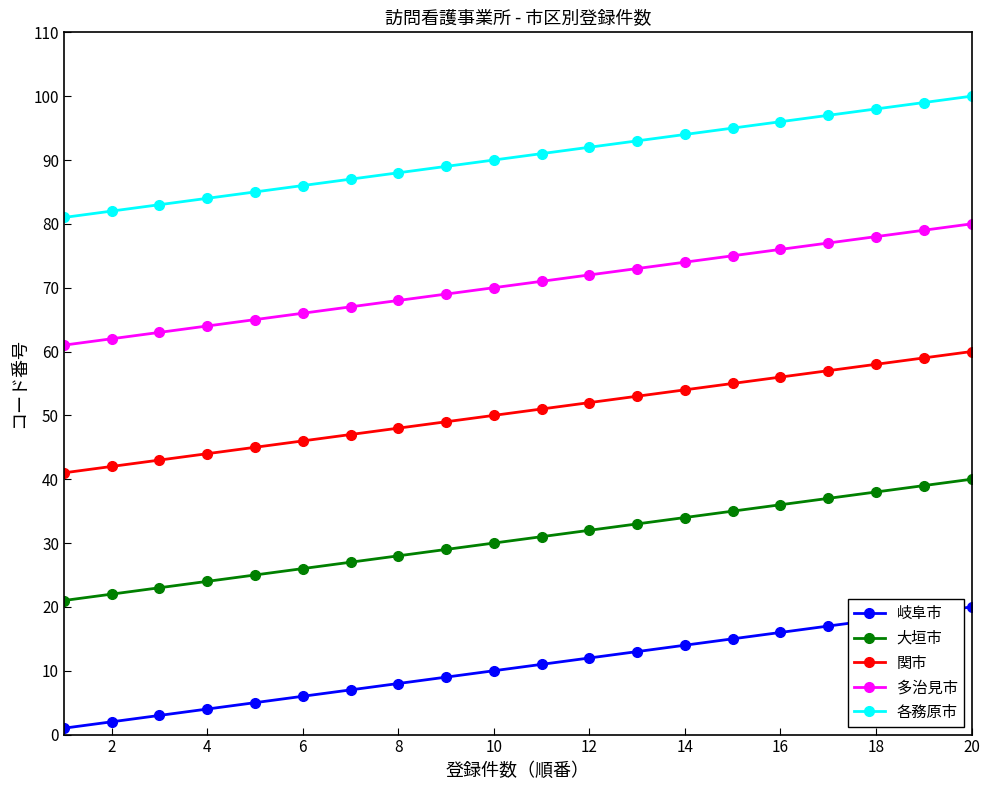

Rank the series by their maximum value, from highest to lowest.

各務原市, 多治見市, 関市, 大垣市, 岐阜市